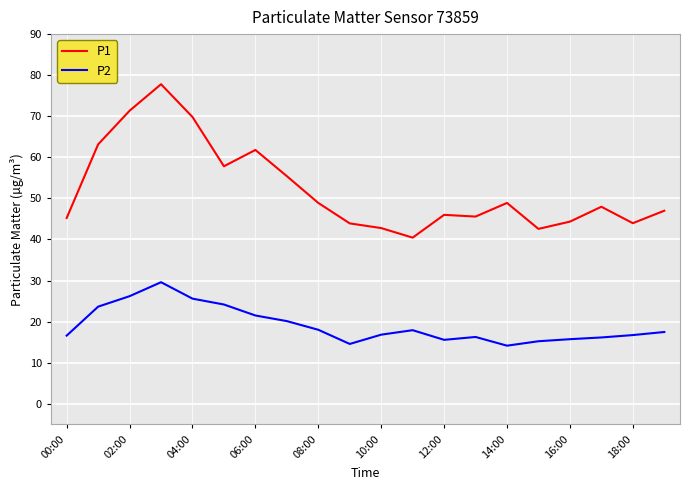

List the series in order of their peak value, highest first.

P1, P2